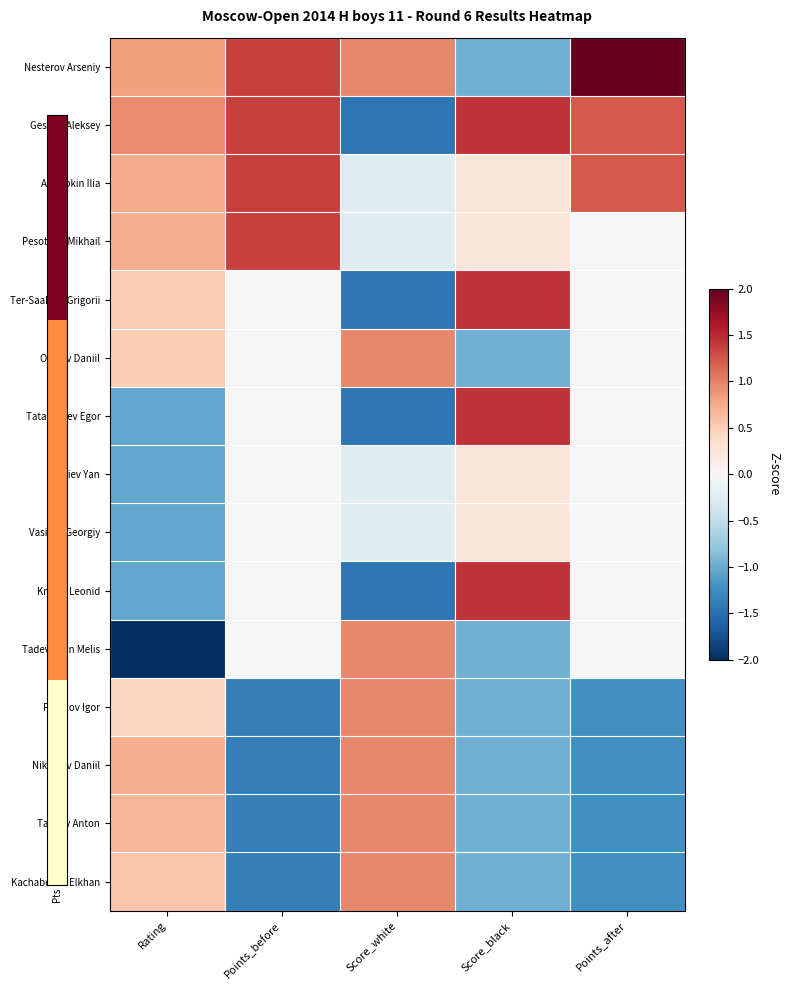

Reading right to left, extract all data points from this chart.

Nesterov Arseniy: Points_after=2.4	Score_black=-1.0	Score_white=1.0	Points_before=1.4	Rating=0.8
Geshko Aleksey: Points_after=1.2	Score_black=1.4	Score_white=-1.4	Points_before=1.4	Rating=0.9
Arkhipkin Ilia: Points_after=1.2	Score_black=0.2	Score_white=-0.2	Points_before=1.4	Rating=0.7
Pesotskiy Mikhail: Points_after=0.0	Score_black=0.2	Score_white=-0.2	Points_before=1.4	Rating=0.7
Ter-Saakian Grigorii: Points_after=0.0	Score_black=1.4	Score_white=-1.4	Points_before=0.0	Rating=0.5
Osipov Daniil: Points_after=0.0	Score_black=-1.0	Score_white=1.0	Points_before=0.0	Rating=0.5
Tatarintsev Egor: Points_after=0.0	Score_black=1.4	Score_white=-1.4	Points_before=0.0	Rating=-1.0
Anikiev Yan: Points_after=0.0	Score_black=0.2	Score_white=-0.2	Points_before=0.0	Rating=-1.0
Vasiliev Georgiy: Points_after=0.0	Score_black=0.2	Score_white=-0.2	Points_before=0.0	Rating=-1.0
Kretov Leonid: Points_after=0.0	Score_black=1.4	Score_white=-1.4	Points_before=0.0	Rating=-1.0
Tadevosjan Melis: Points_after=0.0	Score_black=-1.0	Score_white=1.0	Points_before=0.0	Rating=-2.5
Privalov Igor: Points_after=-1.2	Score_black=-1.0	Score_white=1.0	Points_before=-1.4	Rating=0.4
Nikolaev Daniil: Points_after=-1.2	Score_black=-1.0	Score_white=1.0	Points_before=-1.4	Rating=0.7
Talalov Anton: Points_after=-1.2	Score_black=-1.0	Score_white=1.0	Points_before=-1.4	Rating=0.7
Kachabekov Elkhan: Points_after=-1.2	Score_black=-1.0	Score_white=1.0	Points_before=-1.4	Rating=0.6